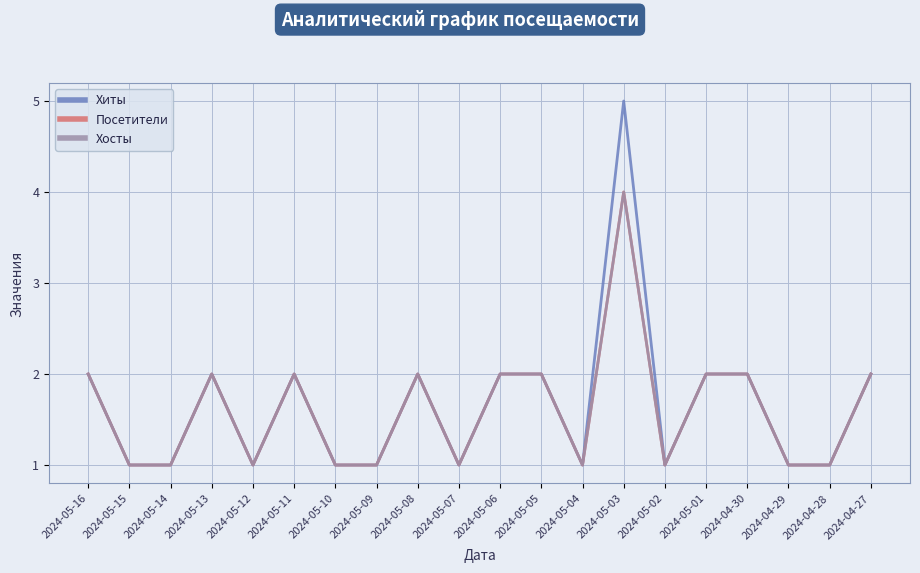

How many data points in Посетители are above 2?

1